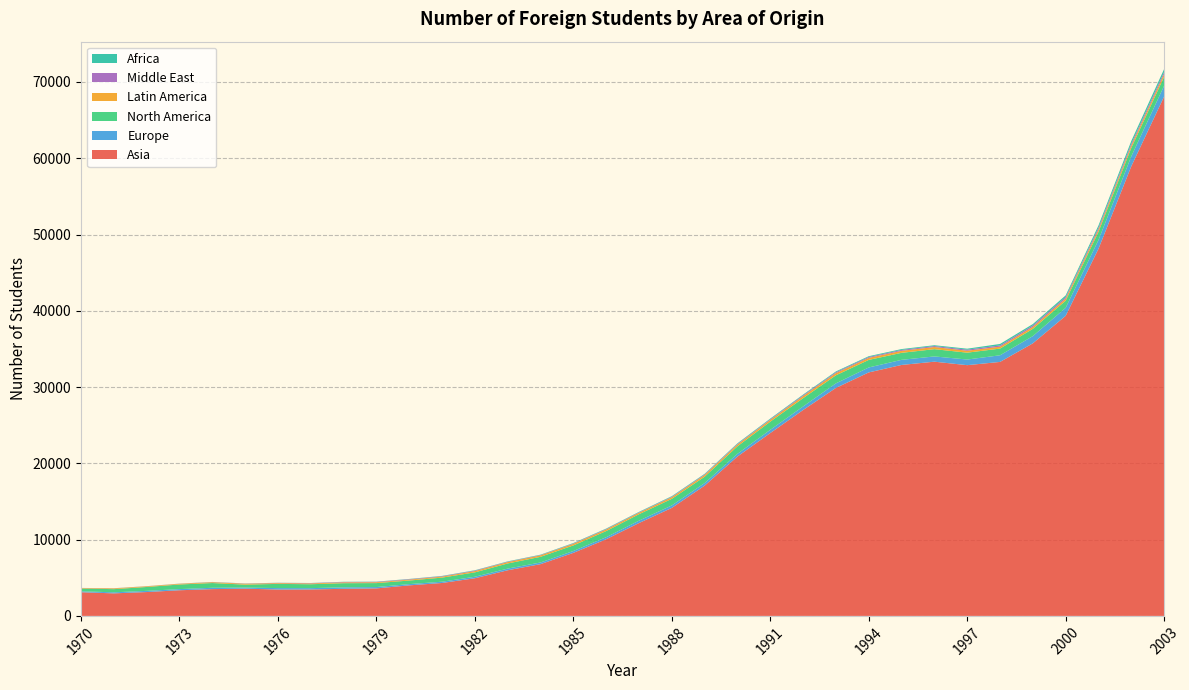

Reading right to left, extract all data points from this chart.

Asia: 68092	58944	48132	39340	35733	33295	32871	33327	32900	31920	29890	26991	23971	20892	17076	14159	12175	10049	8263	6785	5984	4937	4316	4004	3607	3552	3465	3457	3573	3510	3362	3127	2955	3102
Europe: 1417	1312	1153	1054	946	871	738	688	669	649	597	467	425	359	340	324	314	267	246	218	218	196	167	162	175	191	174	188	139	176	151	155	138	122
North America: 1175	1104	1069	929	952	877	901	952	919	989	1054	1084	1068	984	832	864	843	807	730	744	672	573	537	471	518	545	512	553	388	623	604	510	415	363
Latin America: 353	310	294	276	262	255	252	284	261	271	289	275	230	233	225	212	187	201	205	186	180	170	126	118	112	111	106	97	115	104	92	86	98	64
Middle East: 271	243	235	197	187	160	142	125	121	116	120	114	89	81	82	68	56	65	55	48	53	68	60	59	56	53	44	35	29	20	15	14	13	15
Africa: 387	356	307	225	180	193	127	109	111	101	102	83	85	79	70	71	63	61	56	46	44	41	38	33	25	23	15	16	14	19	10	7	10	1